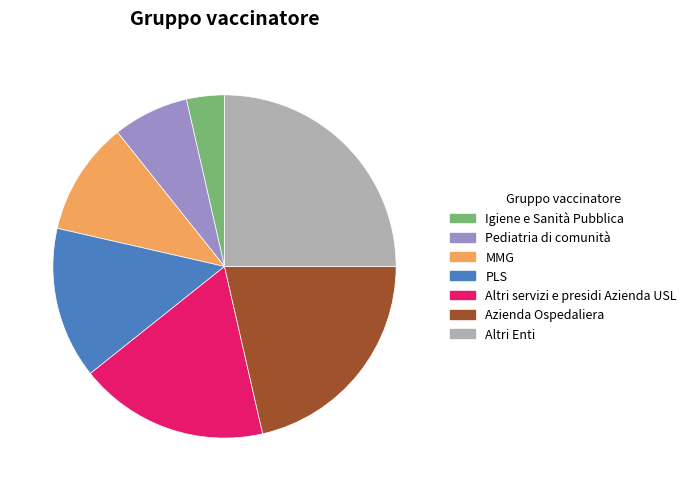

True or false: Altri Enti accounts for 17% of the total.

False